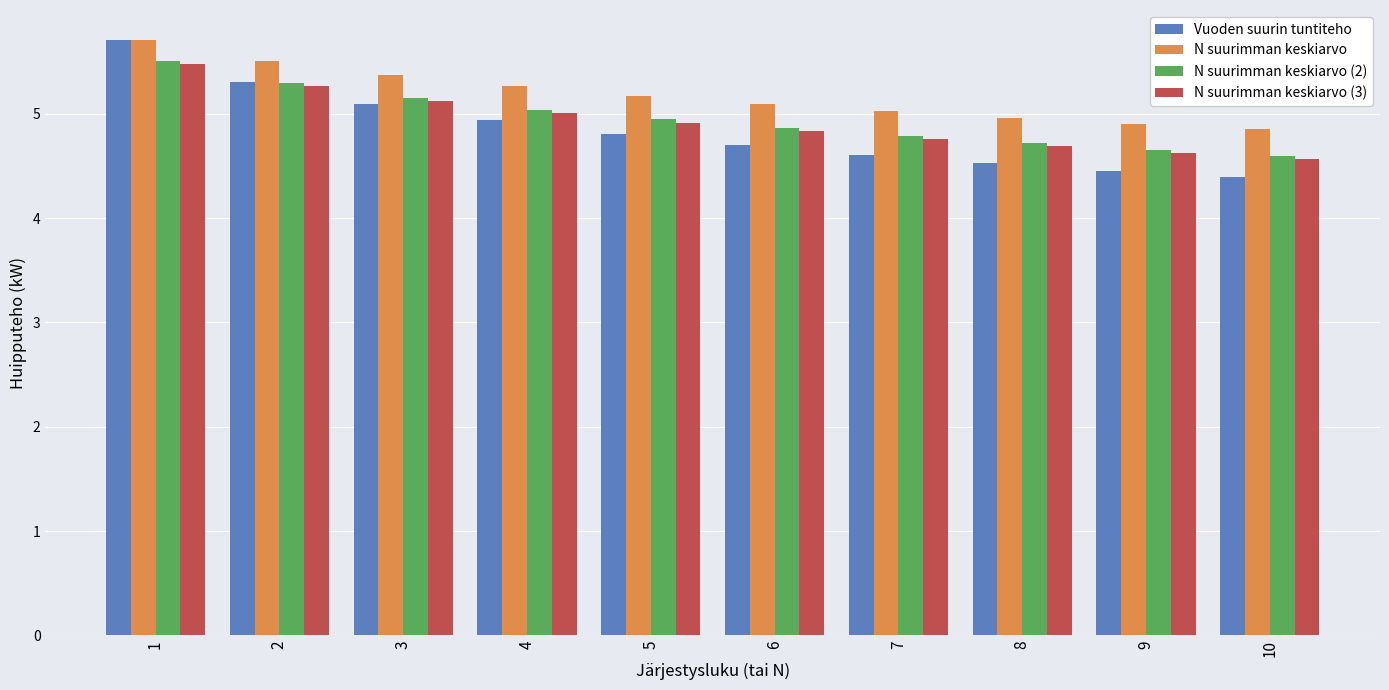

What is the value of the N suurimman keskiarvo bar at the 5th from the left?

5.2